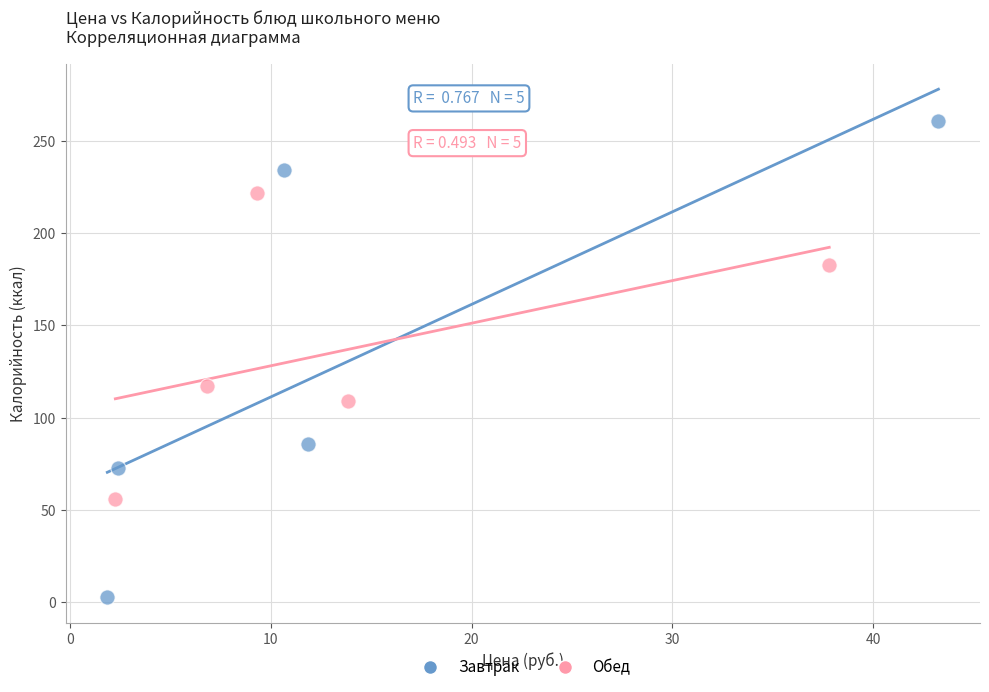

Which series contains the lowest Y value?

Завтрак